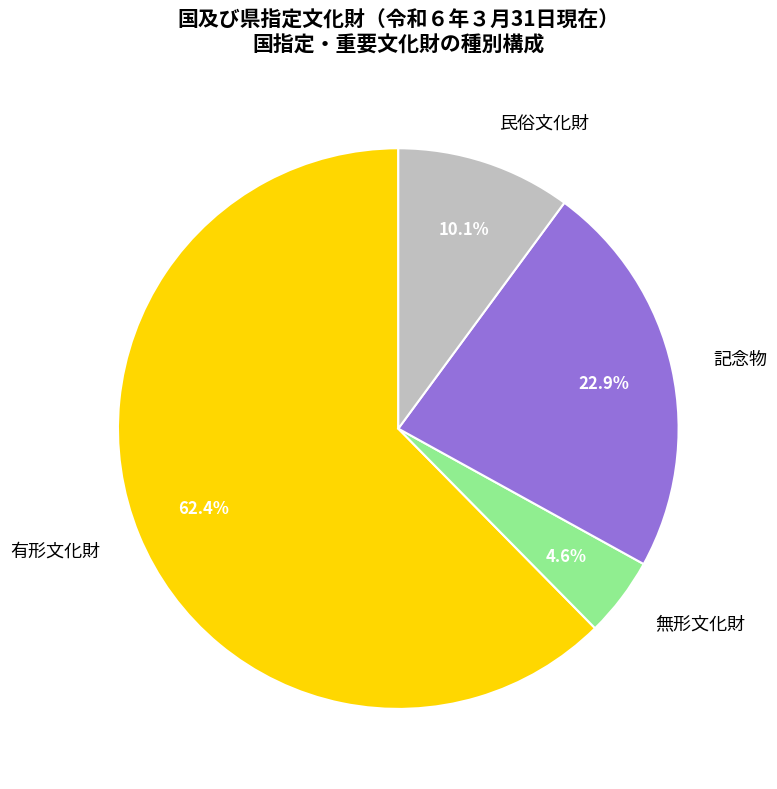

Count the number of slices in the pie.

4